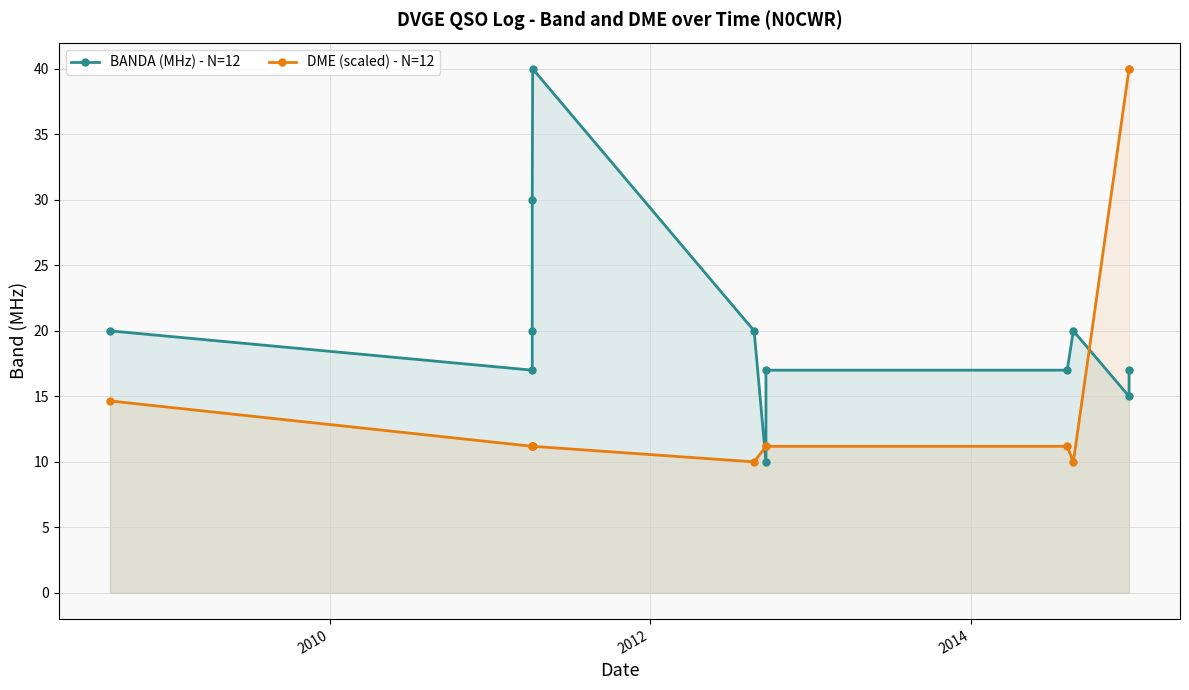

What is the sum of all BANDA (MHz) - N=12 values?

243.0